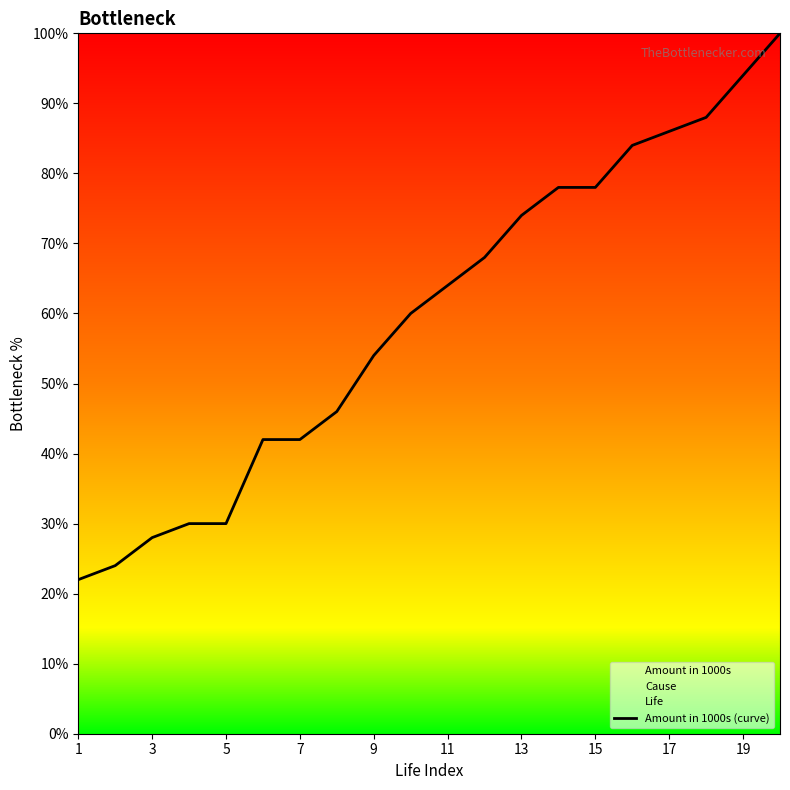

Does the chart display data point markers on the line(s)?

No